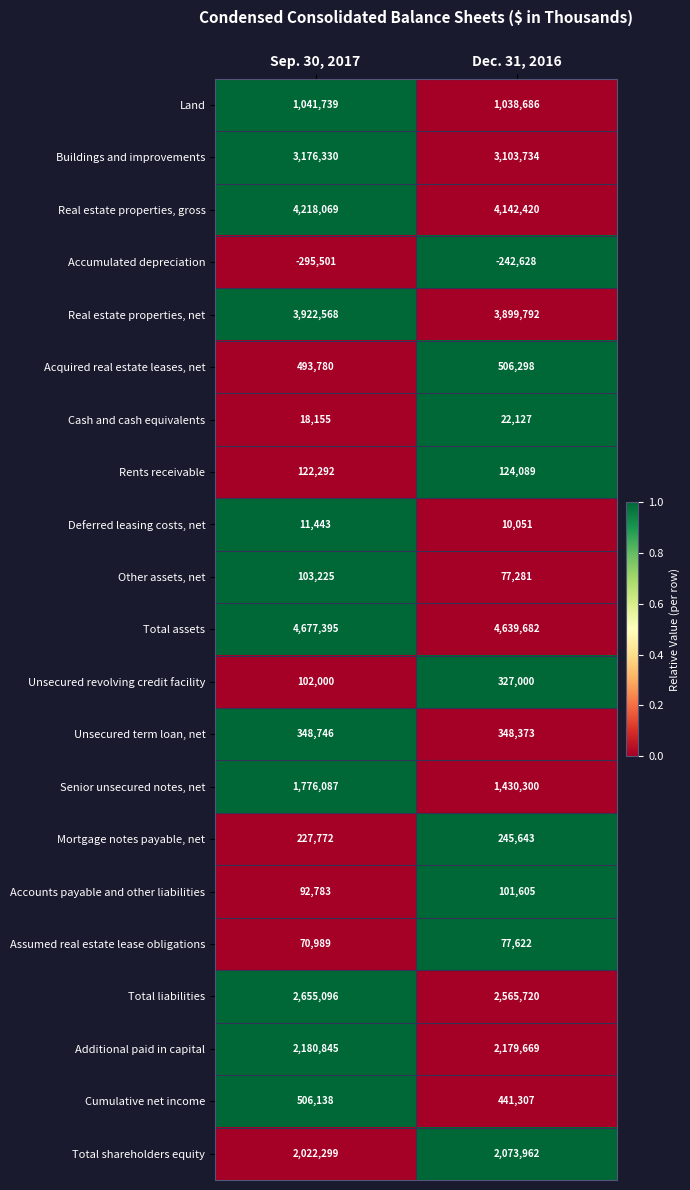

How many categories are shown in the chart?

2